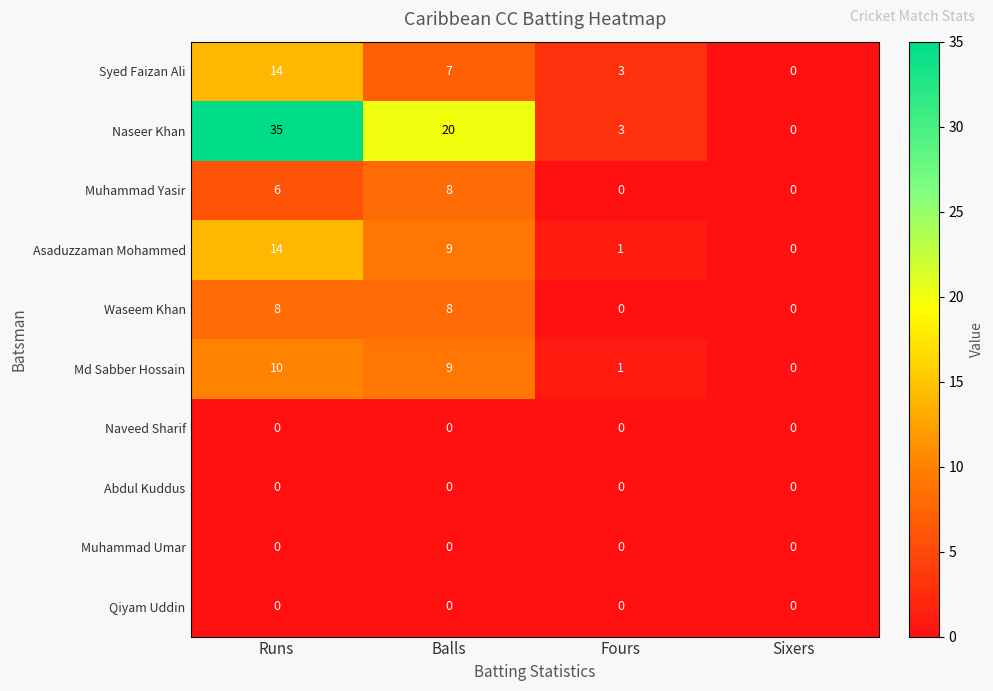

What is the maximum value shown in the chart?

35